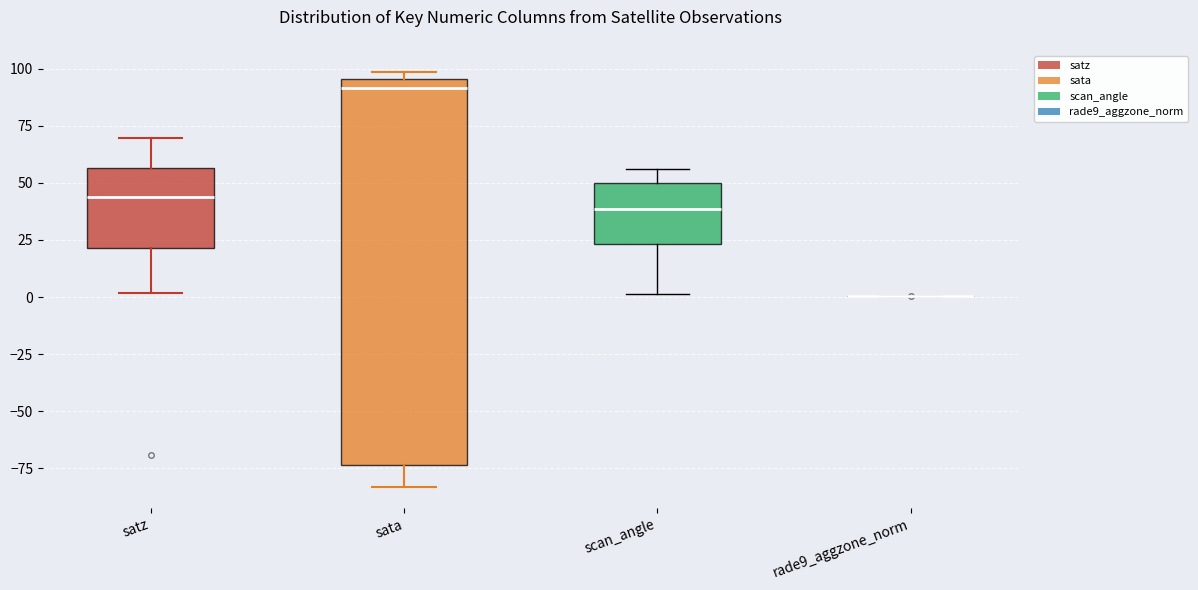

Reading left to right, transcribe this box plot: for each box, give where its median line is, the range the box spans, and where its two whiskers end, as read against the y-axis. The values are not printed on the chart, so give them approximately, as read against the axis.

satz: median 45, box 20 to 55, whiskers 0 to 70
sata: median 90, box -75 to 95, whiskers -85 to 100
scan_angle: median 40, box 25 to 50, whiskers 0 to 55
rade9_aggzone_norm: box collapsed to a line at 0, whiskers 0 to 0